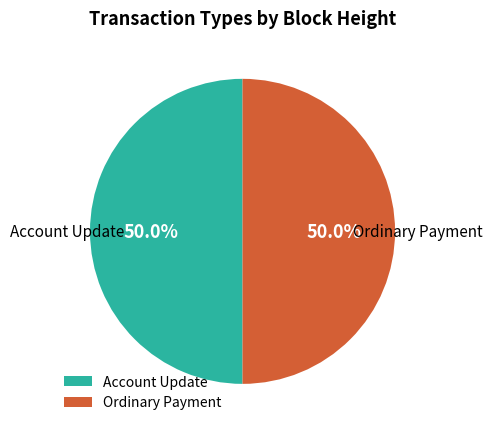

What is the total percentage of Ordinary Payment and Account Update?

100.0%